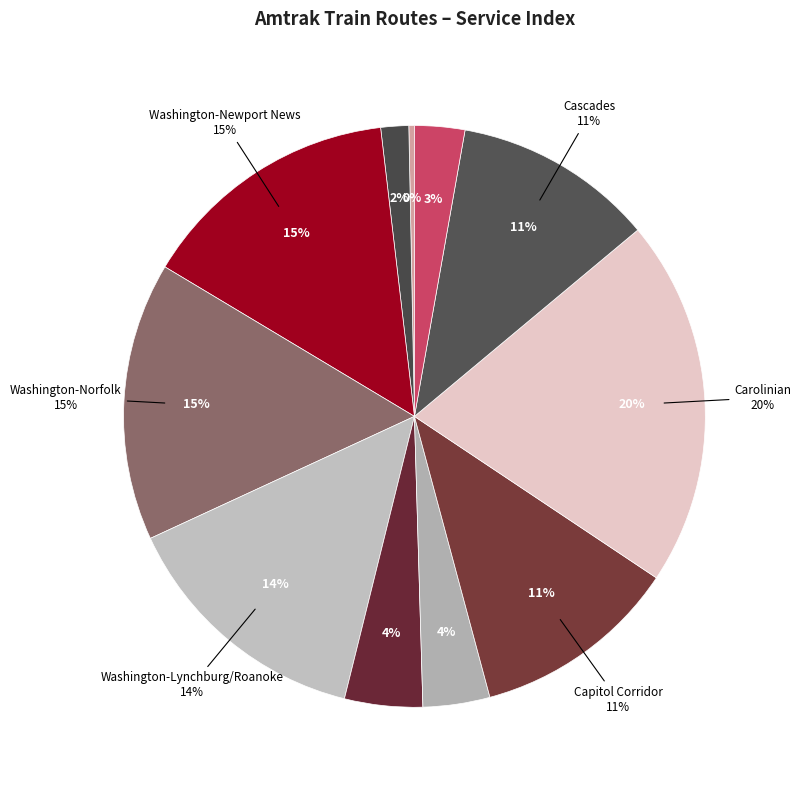

What is the change in value from Northeast Regional to Washington-Norfolk?

+45